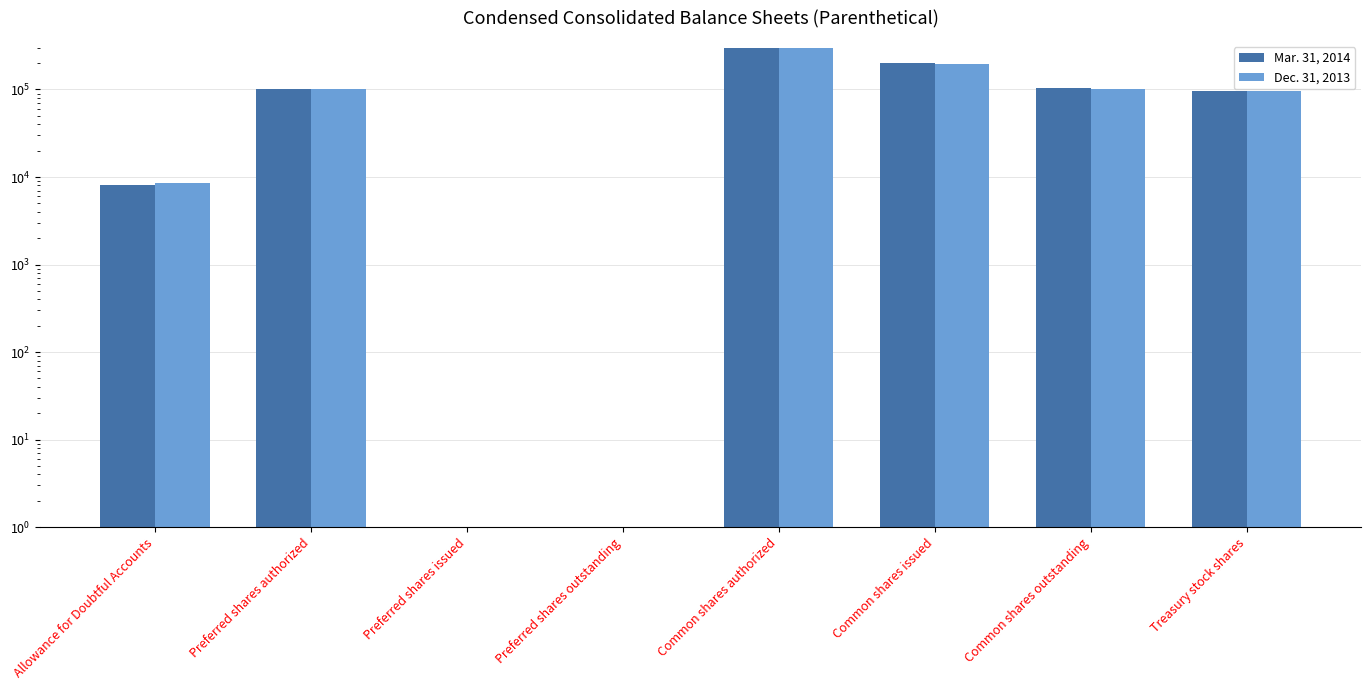

What is the sum of all Mar. 31, 2014 values?

804661